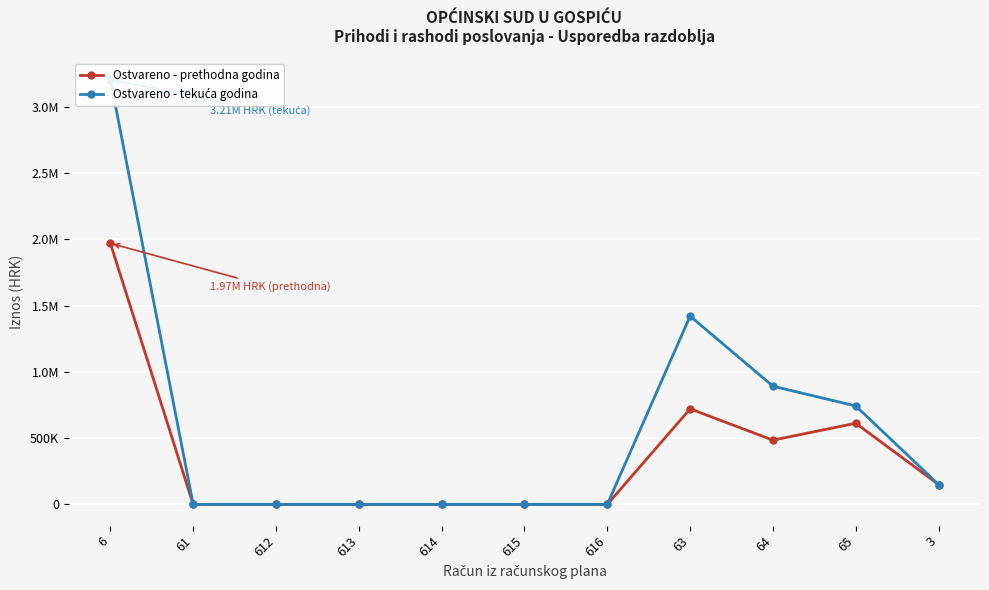

Is it true that Ostvareno - prethodna godina equals 0.0 at 612?

True